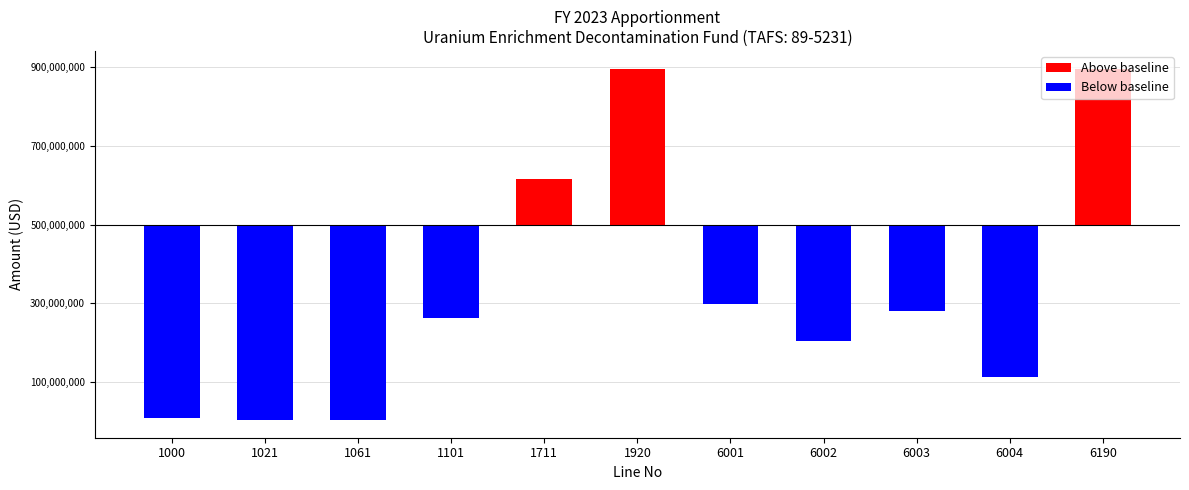

How many bars are there in total?

11